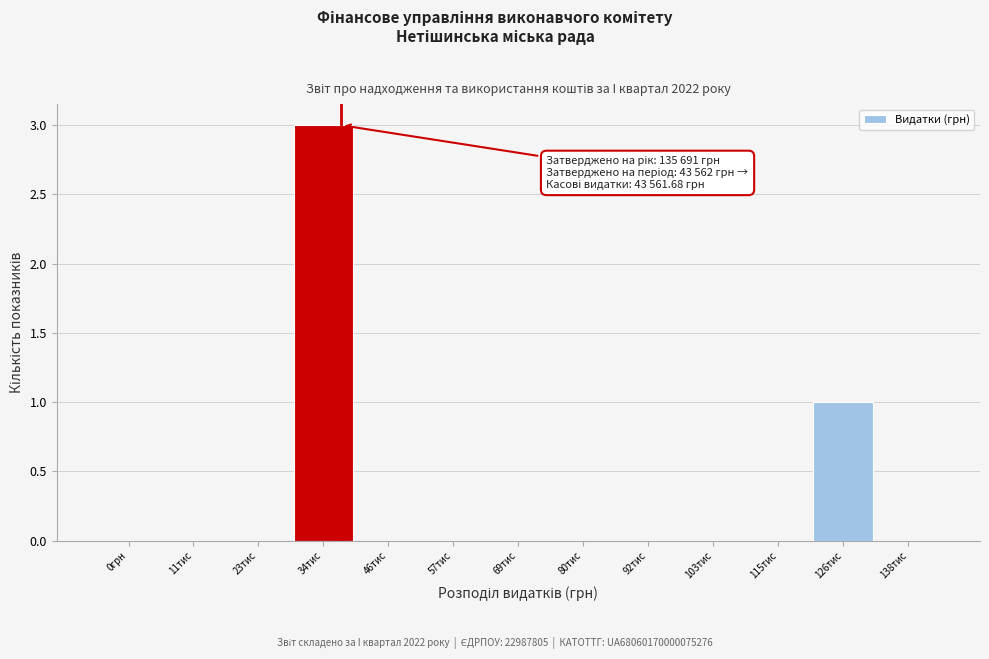

Reading right to left, list all the values displayed in this chart.

138тис=0	126тис=1	115тис=0	103тис=0	92тис=0	80тис=0	69тис=0	57тис=0	46тис=0	34тис=3	23тис=0	11тис=0	0грн=0